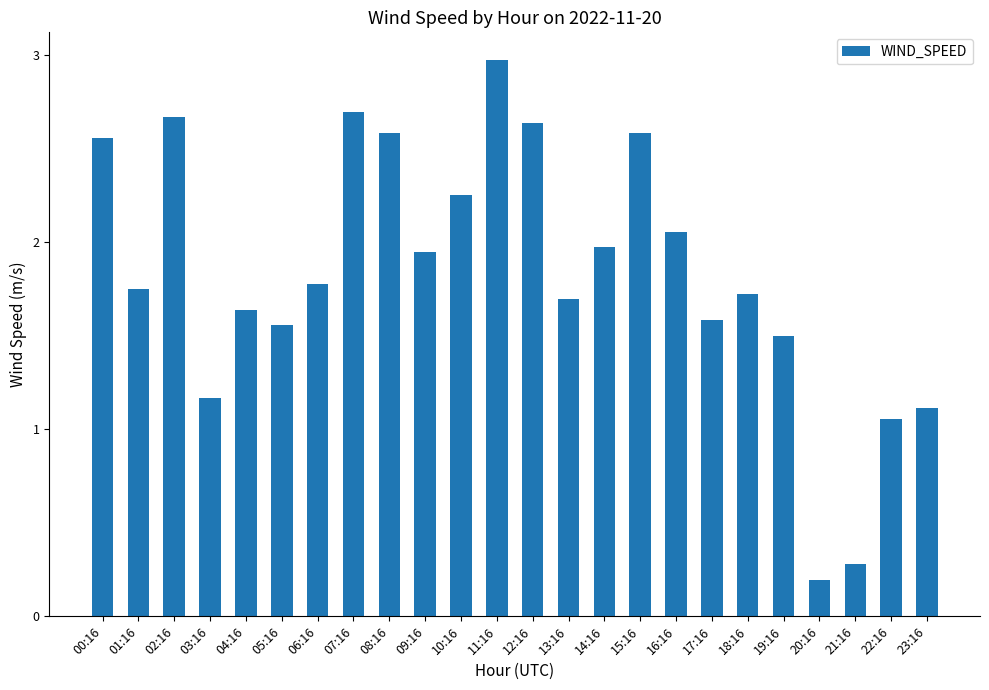

What is the change in value from 05:16 to 13:16?

+0.1